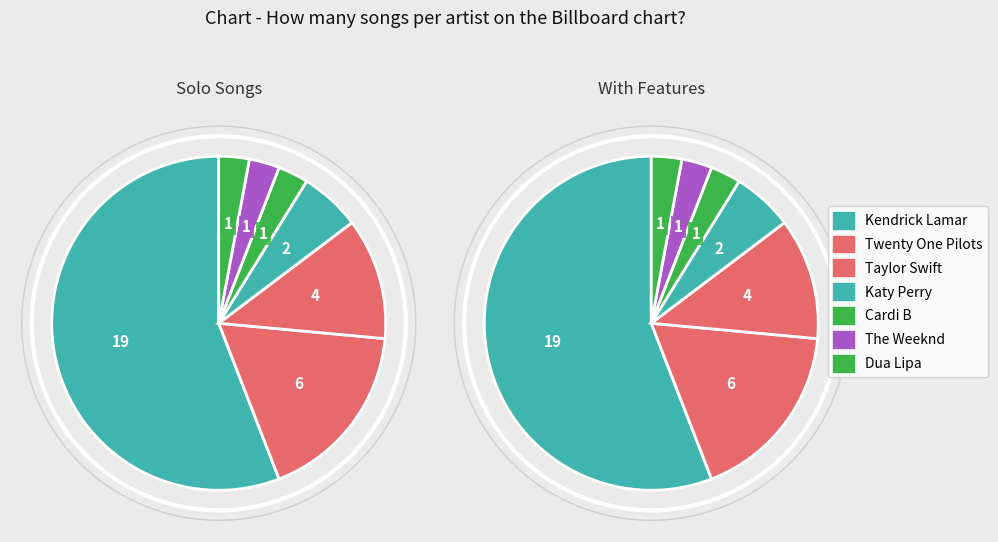

What percentage is NOT represented by Dua Lipa?

97.1%